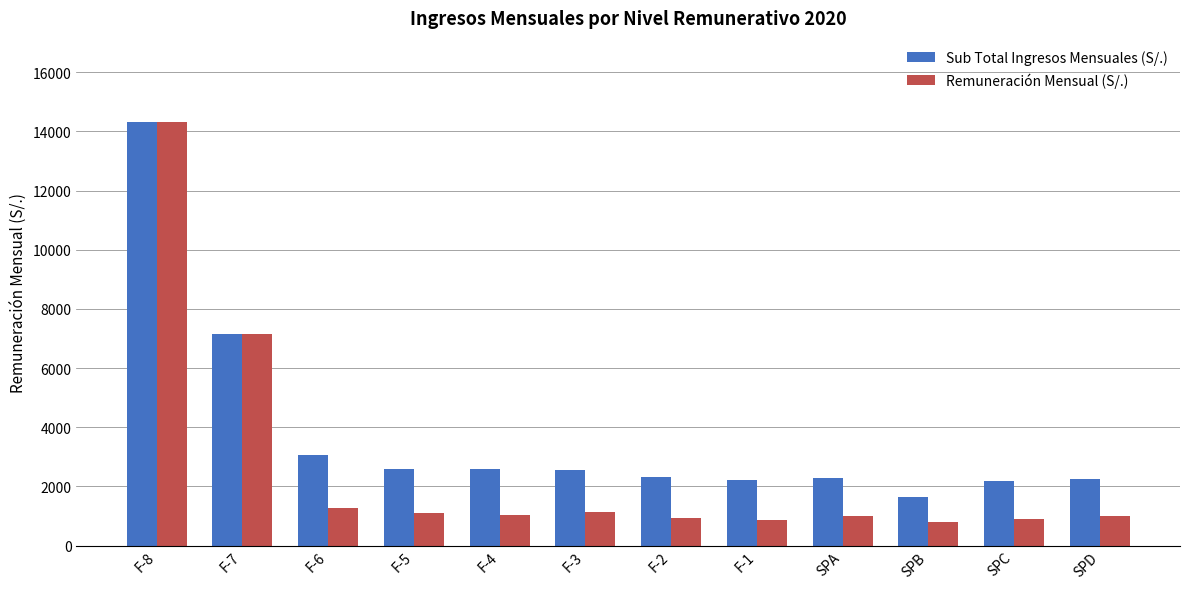

Where is Remuneración Mensual (S/.) nearest to the value 7550?

F-7